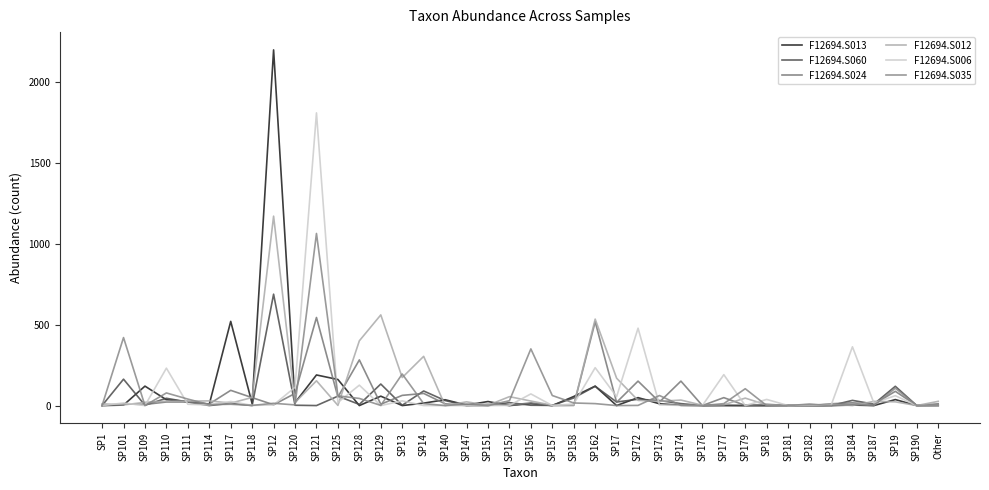

Does the chart display data point markers on the line(s)?

No